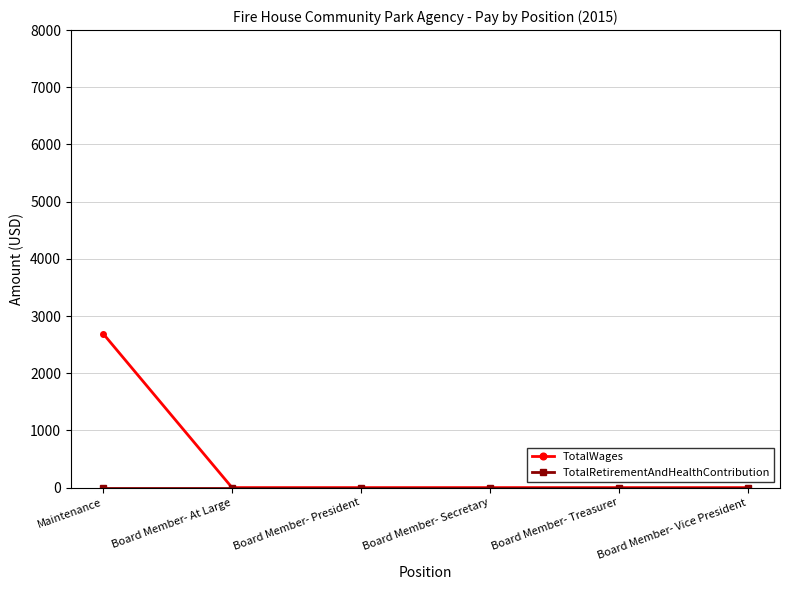

Which series has the largest total across all categories?

TotalWages